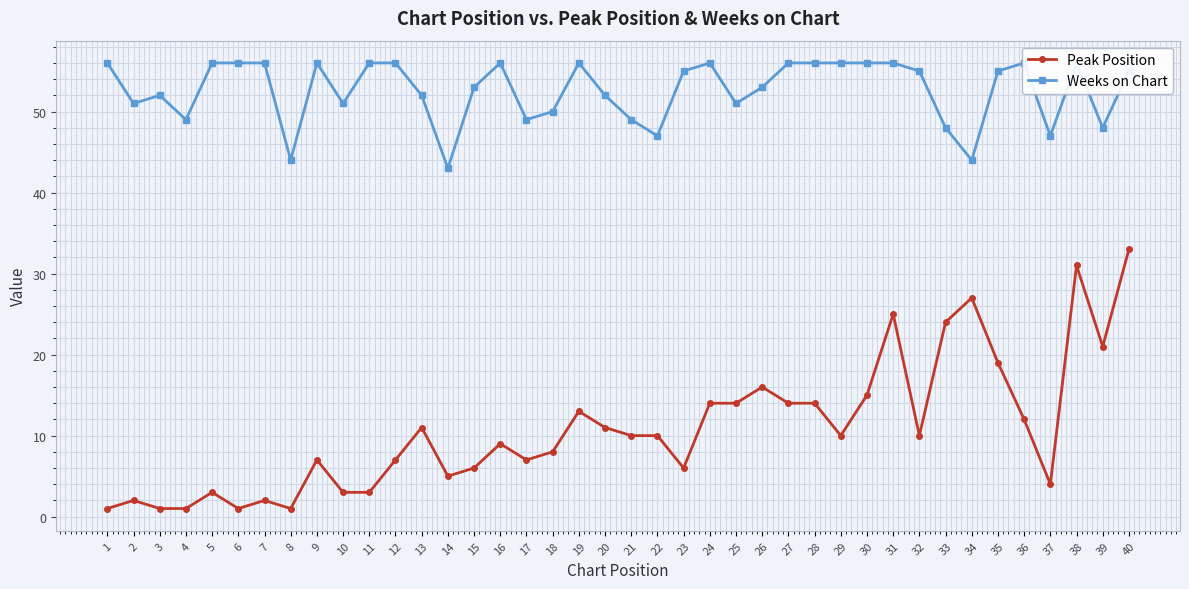

What is the total value across all series at 17?

56